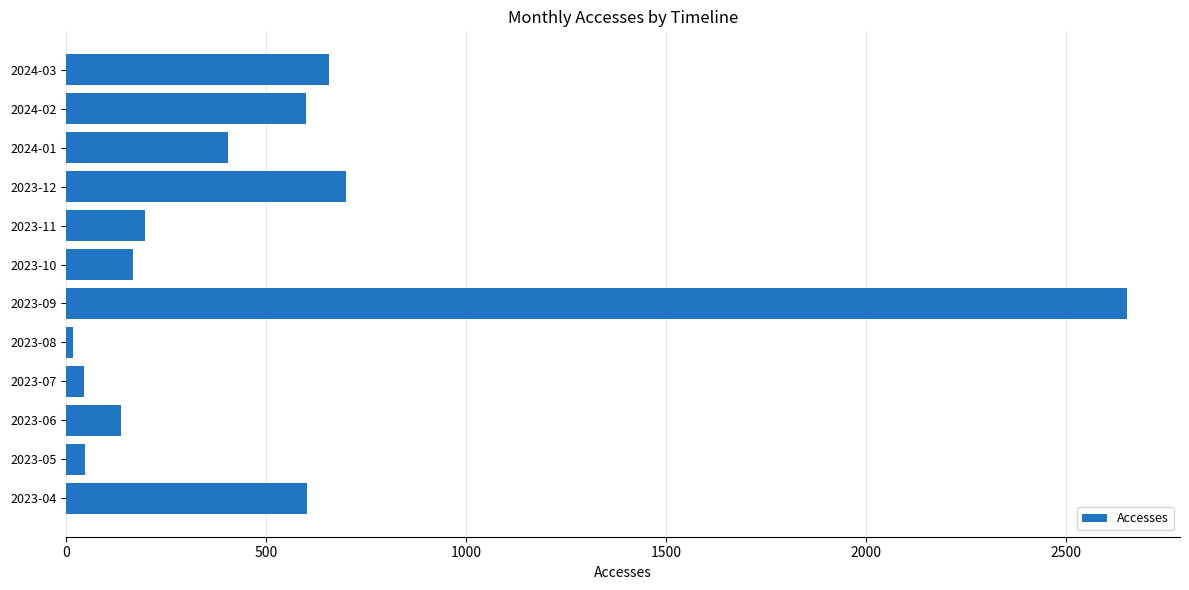

What is the average value?

519